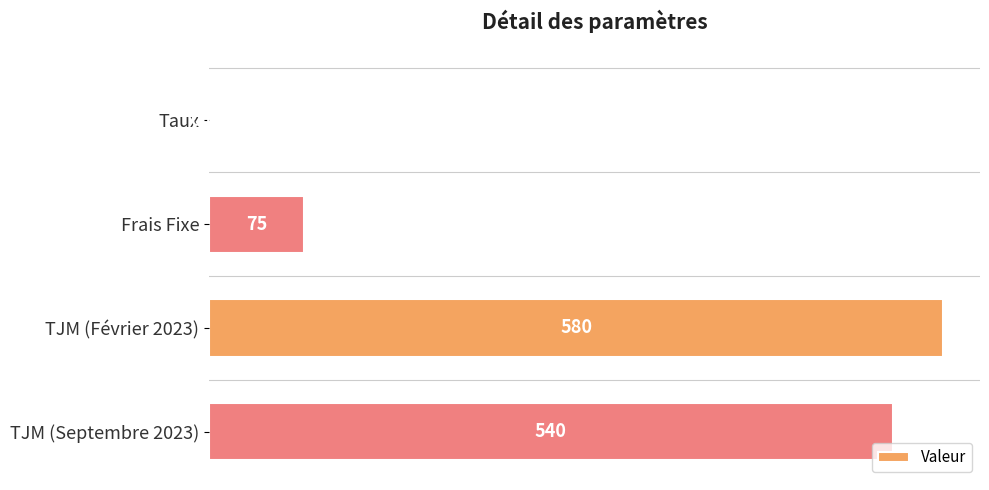

Where is the data nearest to the value 290?

Frais Fixe